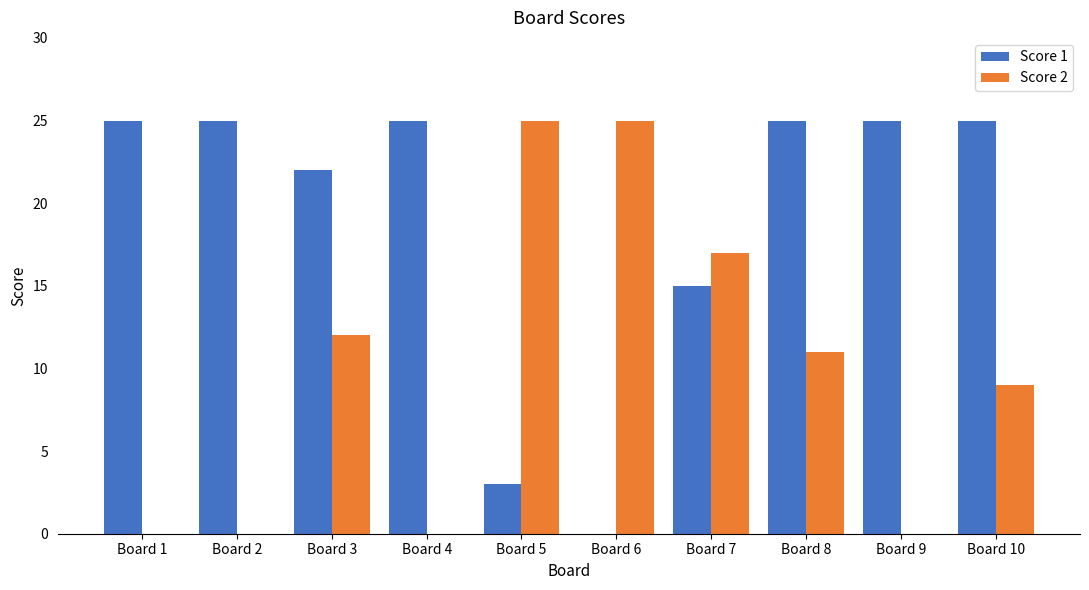

What is the sum of all Score 2 values?

99